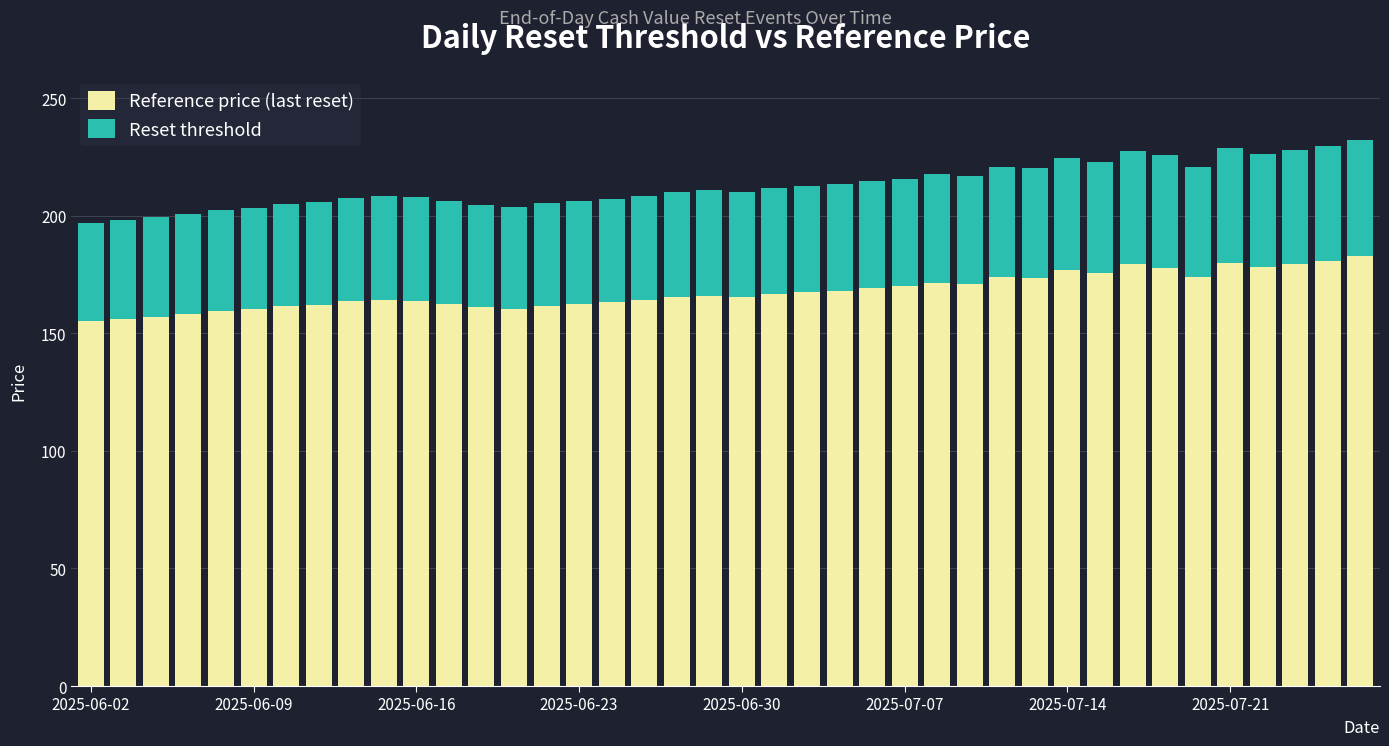

How many bars are there in total?

40